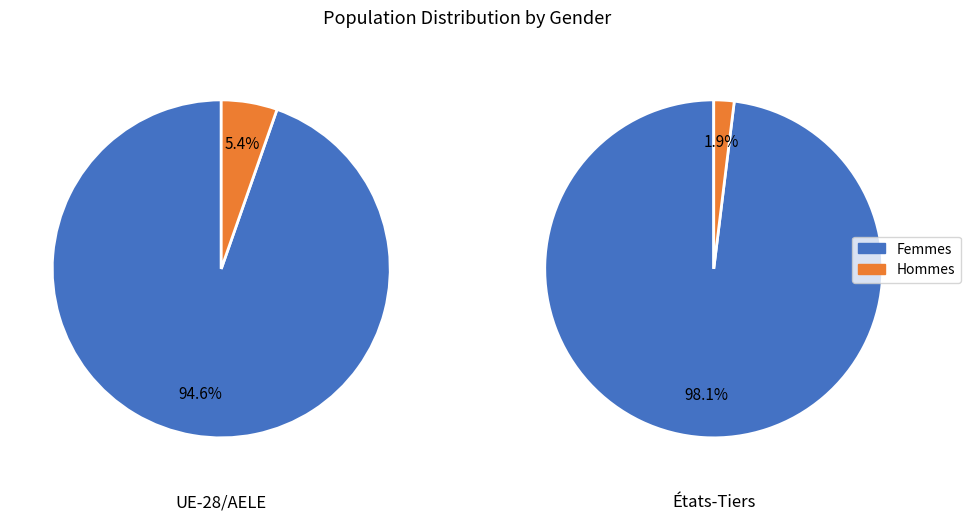

Is there a majority slice in this chart?

Yes